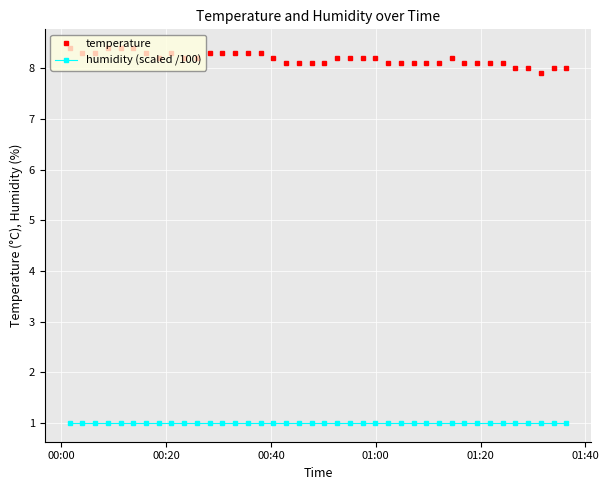

True or false: temperature and humidity (scaled /100) intersect in this chart.

False